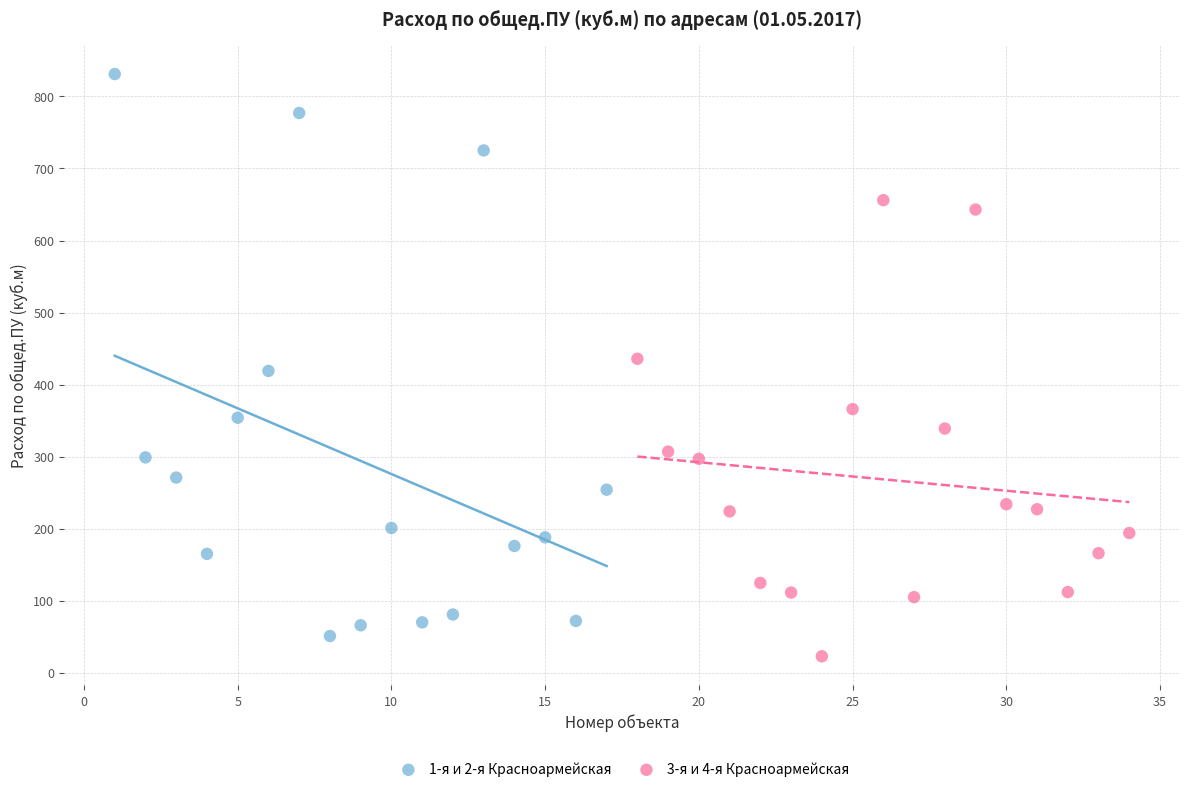

What are all the series names shown in the legend?

1-я и 2-я Красноармейская, 3-я и 4-я Красноармейская